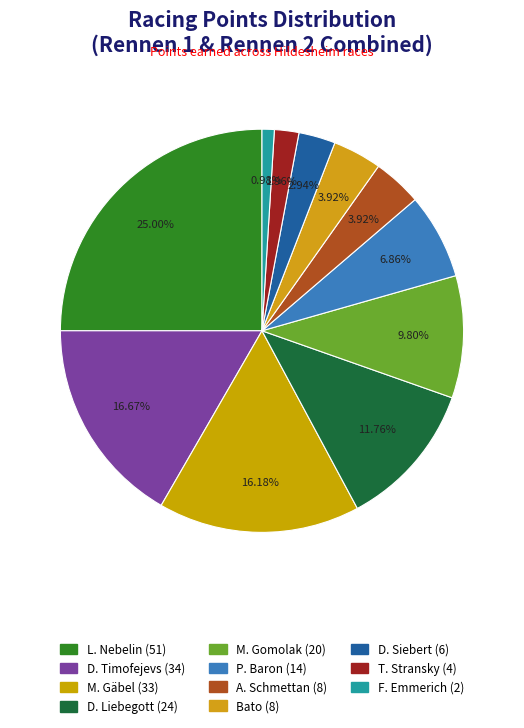

Count the number of slices in the pie.

11